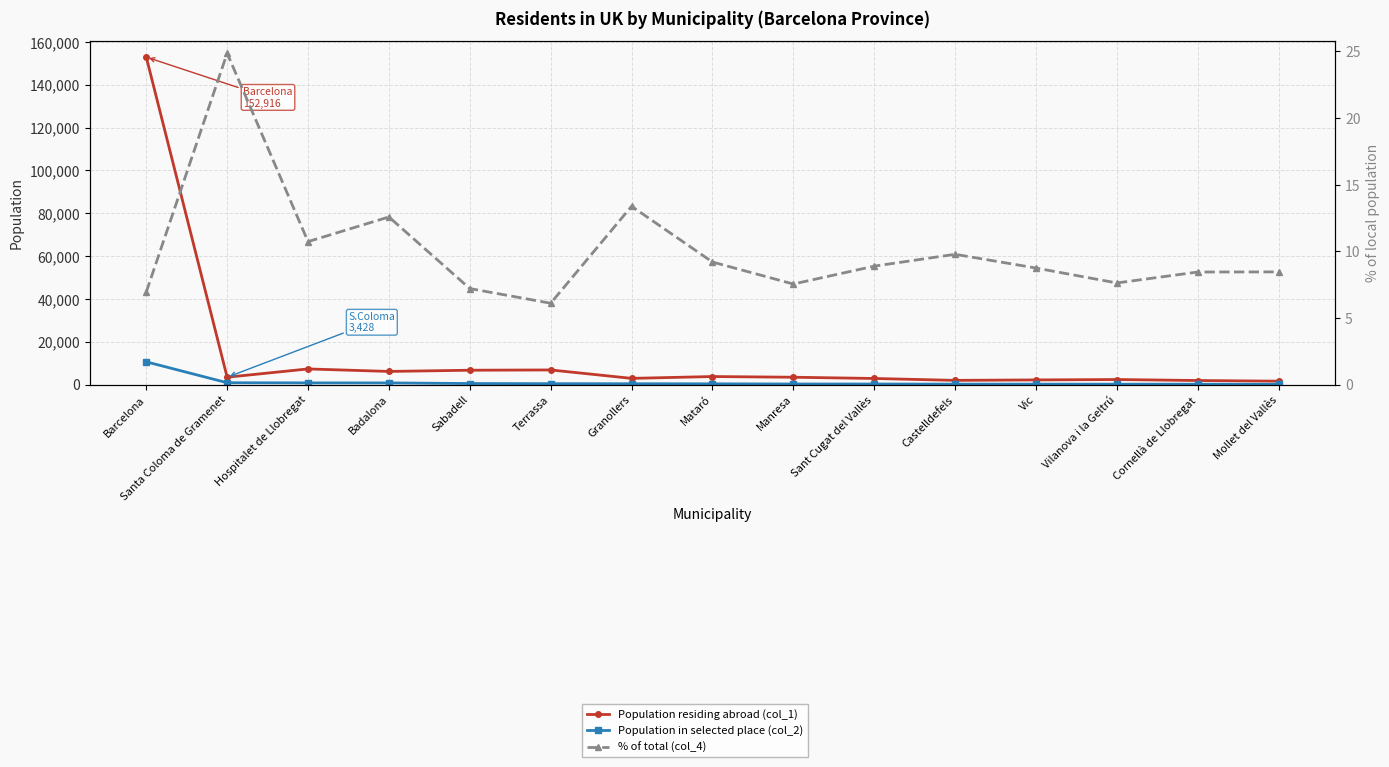

What is the sum of the Population residing abroad (col_1) values at Badalona and Cornellà de Llobregat?

8010.0